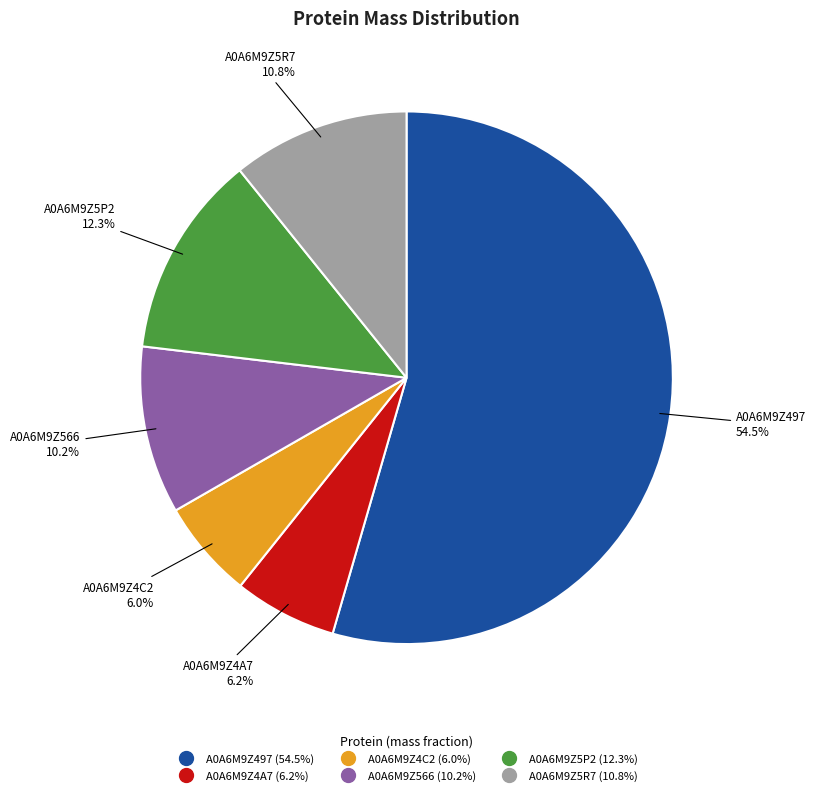

Is A0A6M9Z5P2 the majority of the pie?

No